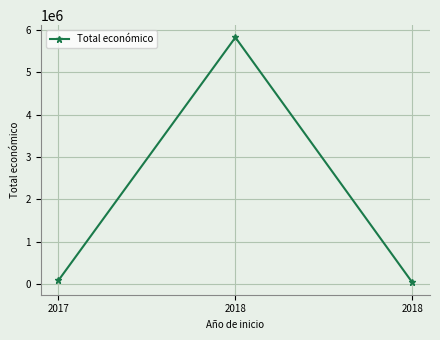

Which has a higher value, 2017 or 2018?

2017